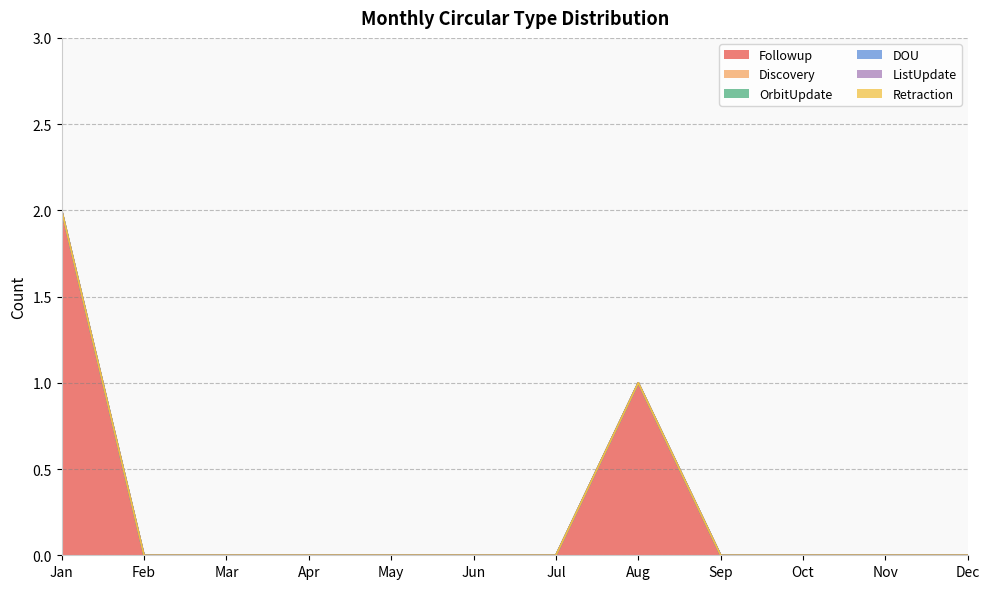

True or false: OrbitUpdate and Discovery intersect in this chart.

False